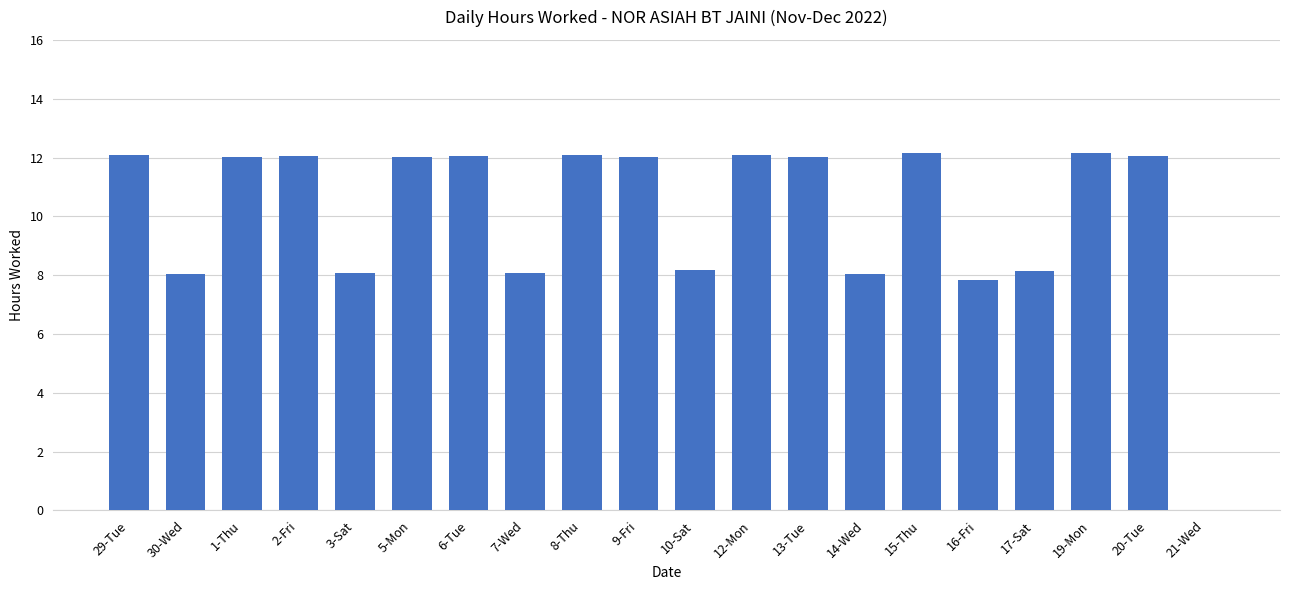

What is the change in value from 29-Tue to 10-Sat?

-3.9